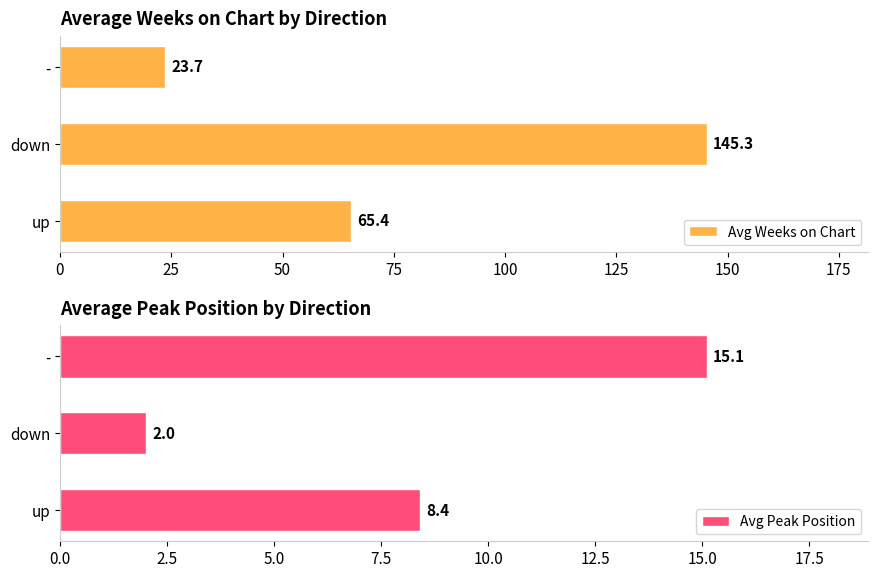

Which category has the highest value in the Avg Weeks on Chart series?

down